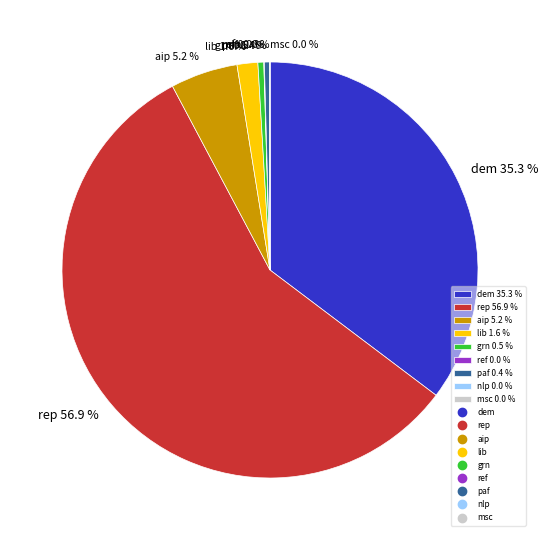

What is the ratio of the value at dem to the value at ref?

755.2